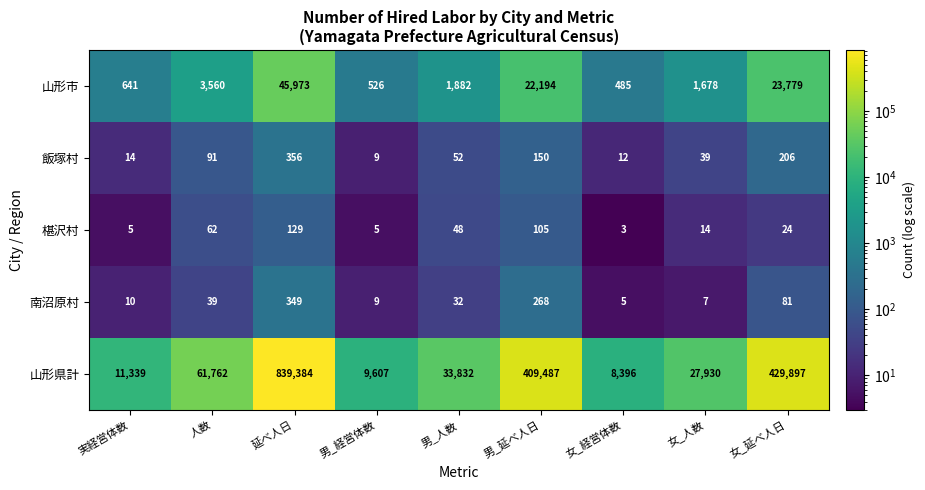

What is the average value of the 飯塚村 series?

103